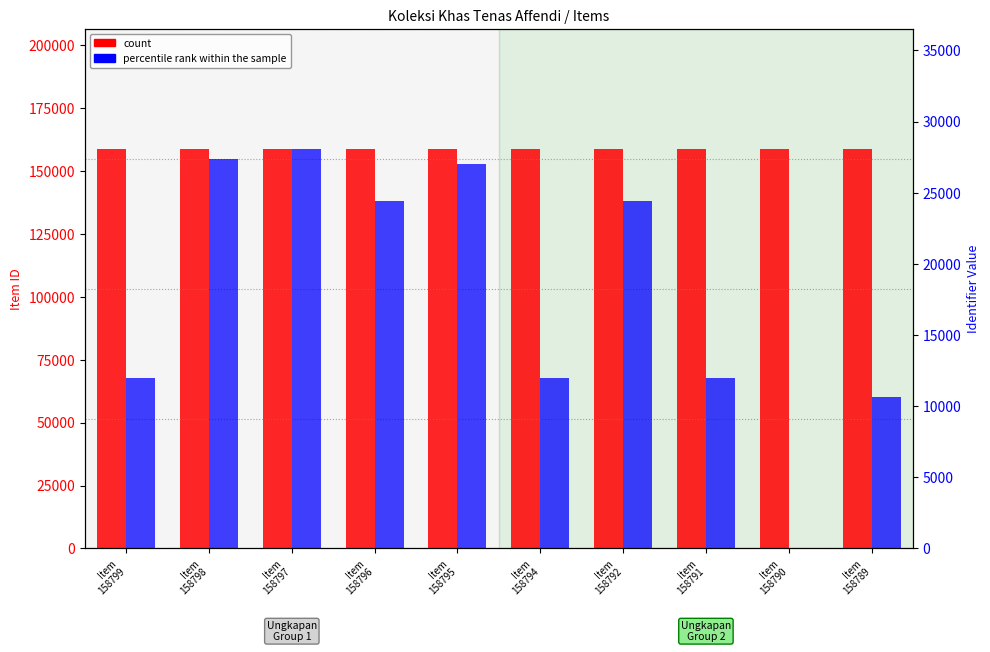

How many bars are there in each group?

2